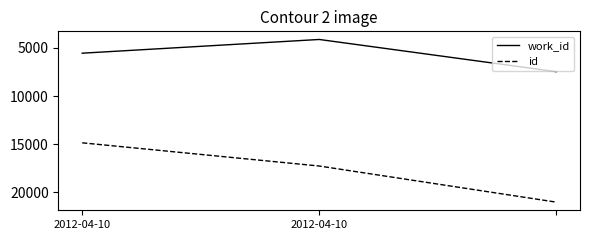

What is the sum of all work_id values?

17171